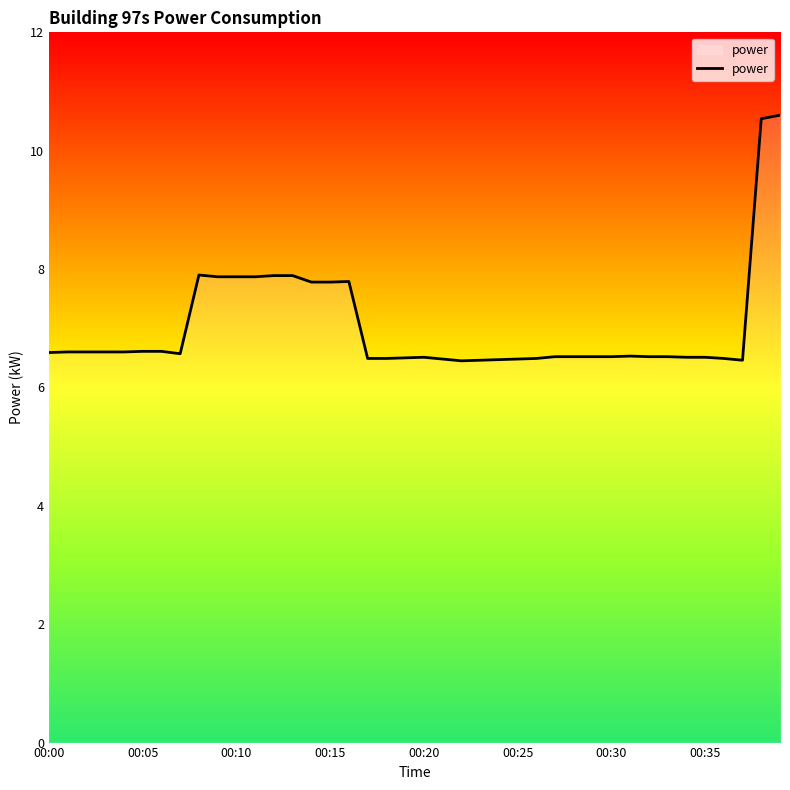

How many distinct data groups are displayed?

1